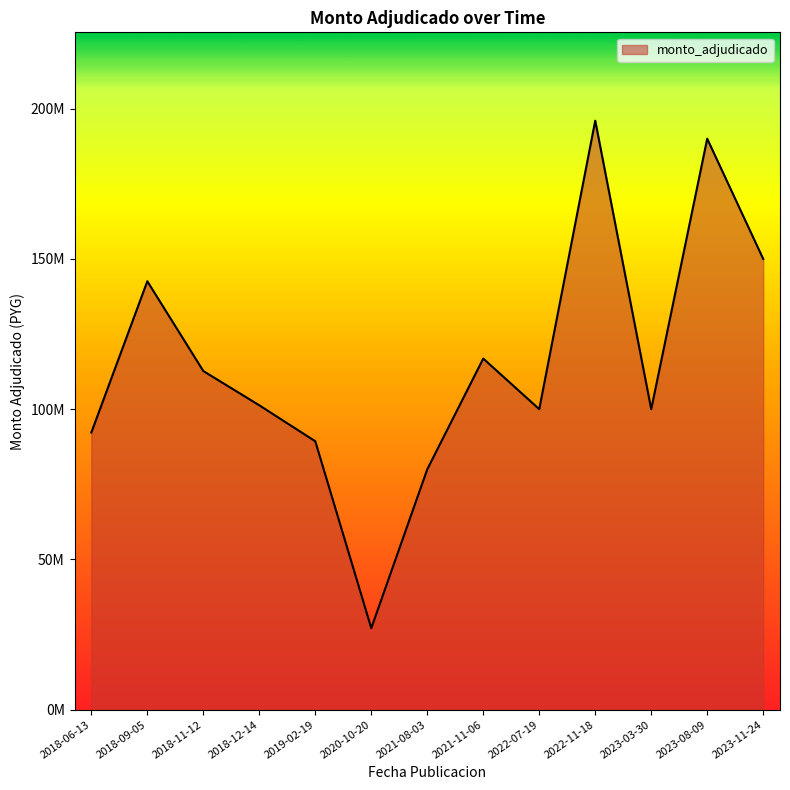

Does the chart have visible grid lines?

No